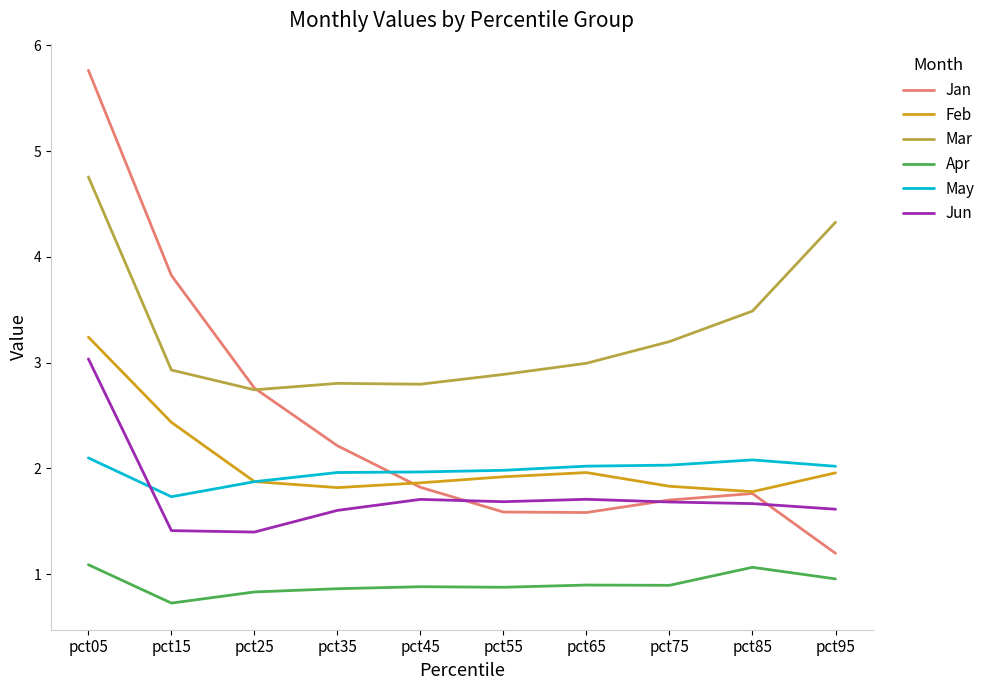

Is it true that Apr equals 0.5 at pct95?

False